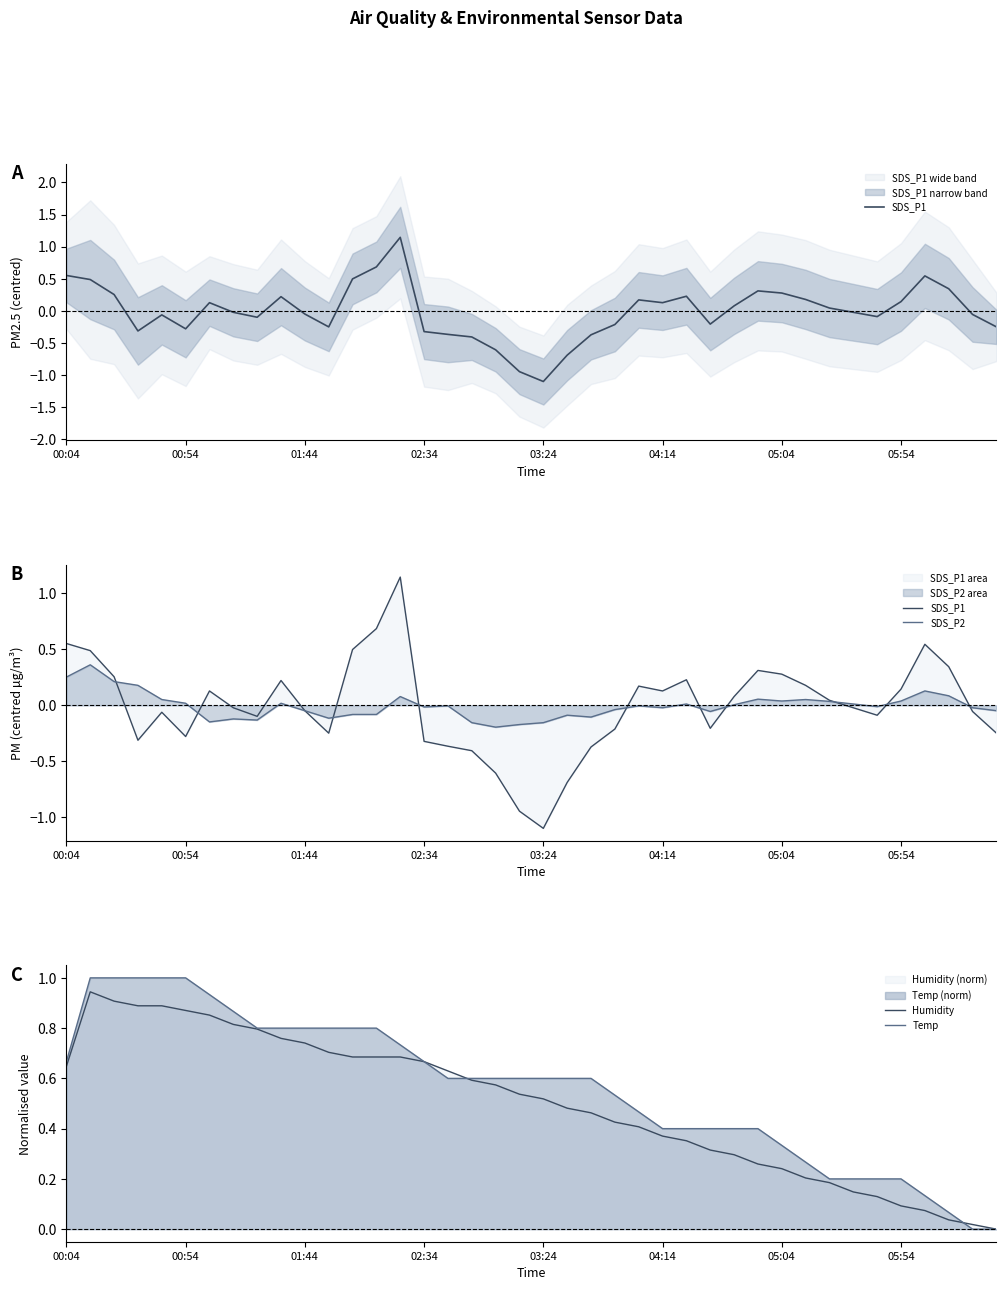

True or false: SDS_P2 has more than 0 points higher than both neighbors.

True